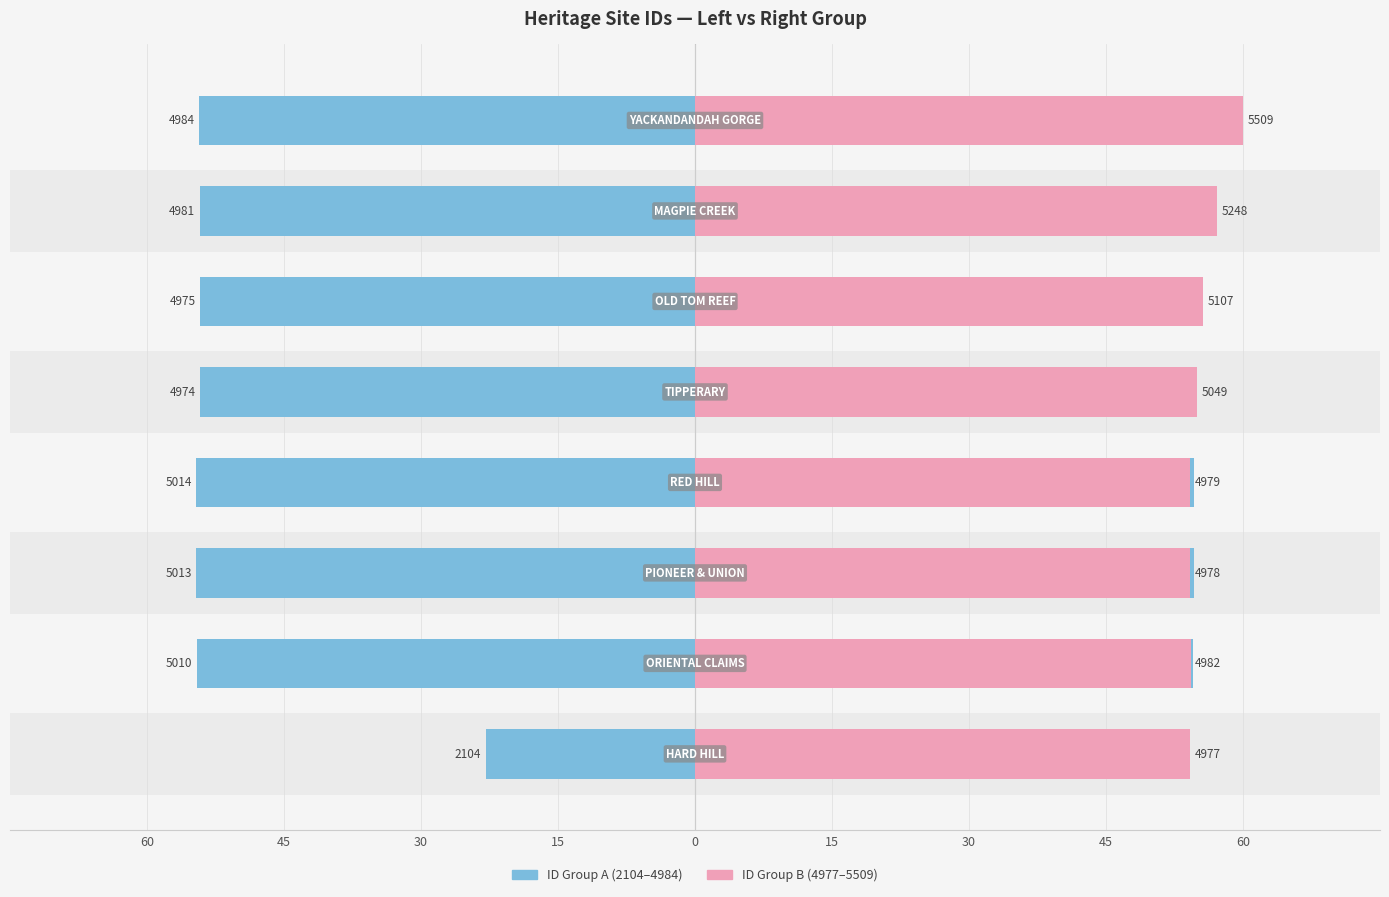

Which series has the largest total across all categories?

Right Series (ID group B)